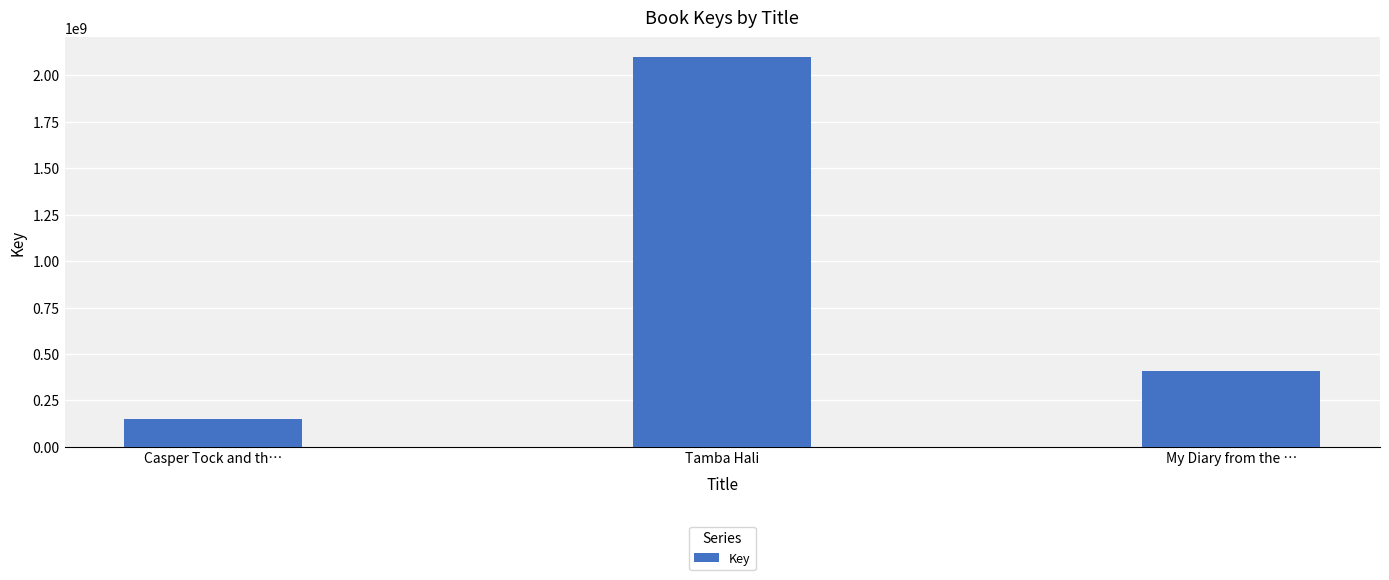

Which category has the lowest value across all series?

Casper Tock and th…